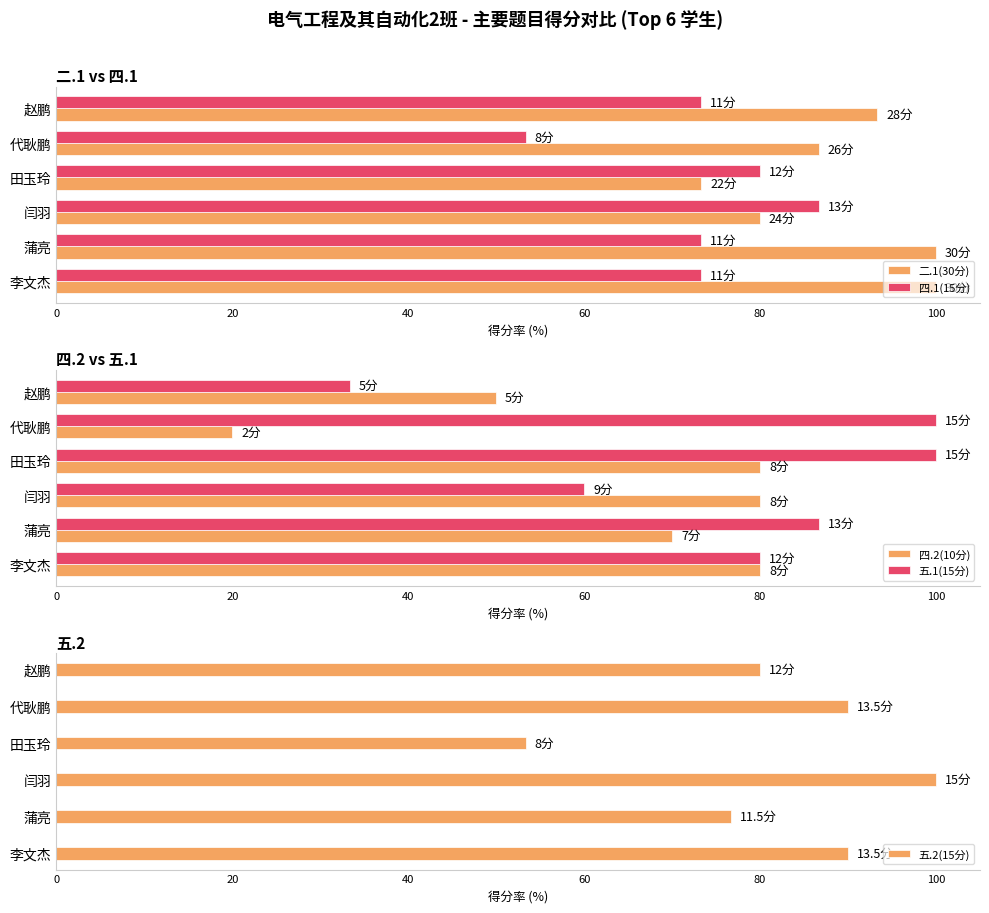

Reading right to left, transcribe all the data shown in this chart.

二.1(30分): 93.3	86.7	73.3	80.0	100.0	100.0
四.1(15分): 73.3	53.3	80.0	86.7	73.3	73.3
四.2(10分): 50.0	20.0	80.0	80.0	70.0	80.0
五.1(15分): 33.3	100.0	100.0	60.0	86.7	80.0
五.2(15分): 80.0	90.0	53.3	100.0	76.7	90.0